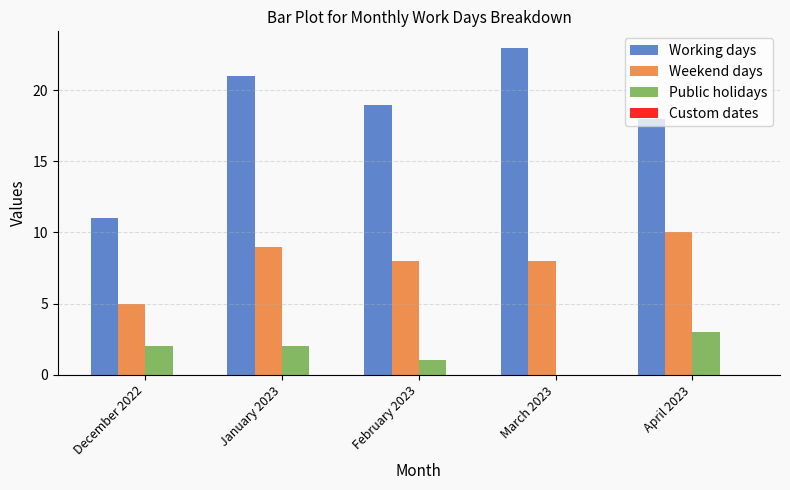

How many groups of bars are there?

5